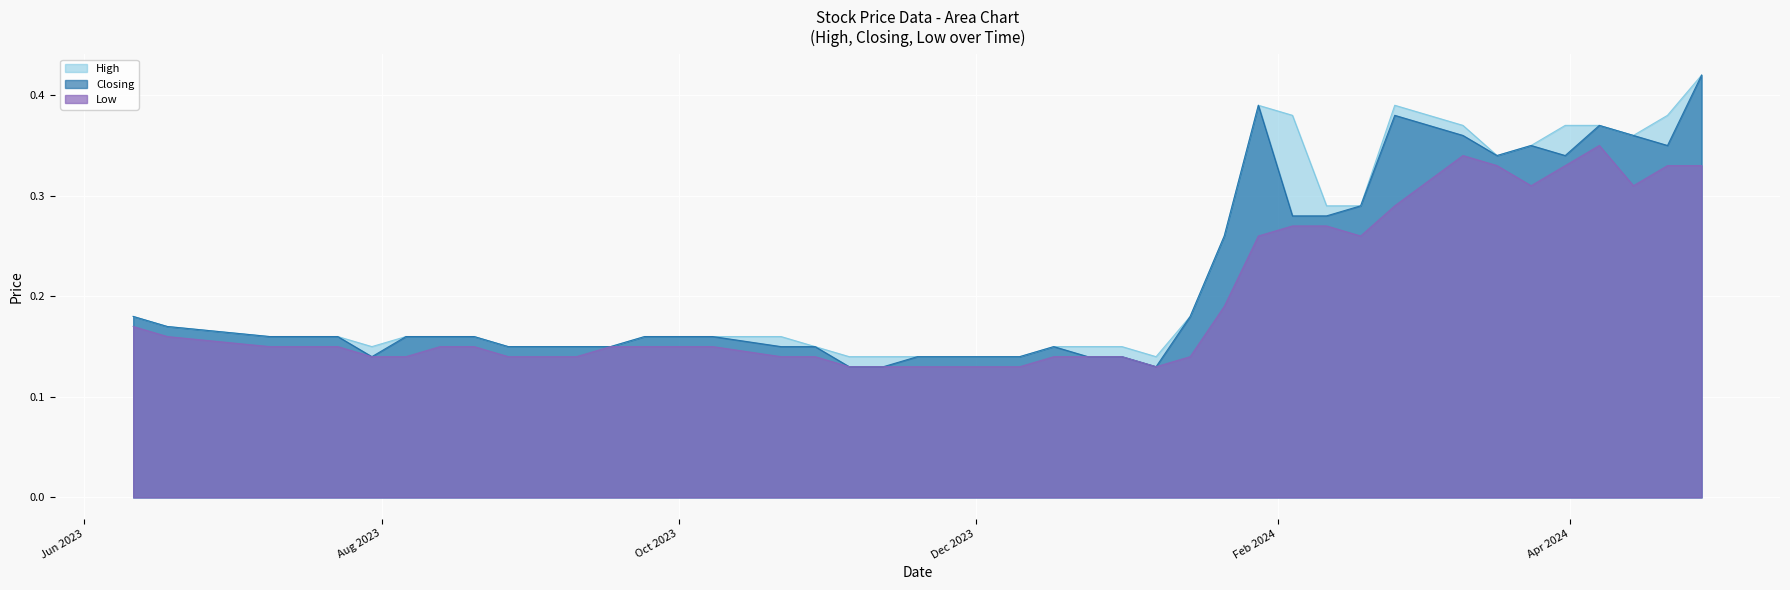

Does the chart display data point markers on the line(s)?

No